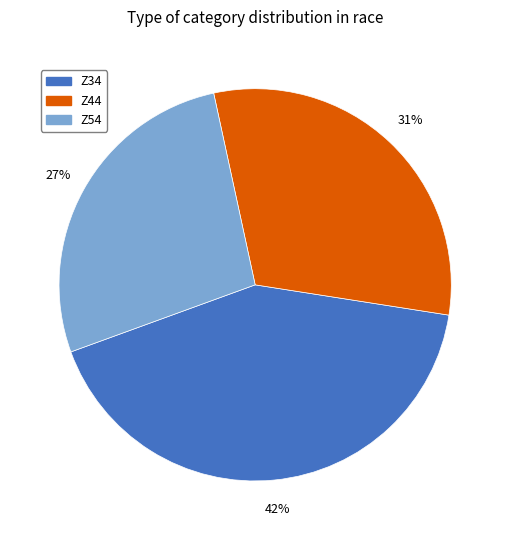

Combined, do Z44 and Z54 account for over 50%?

Yes